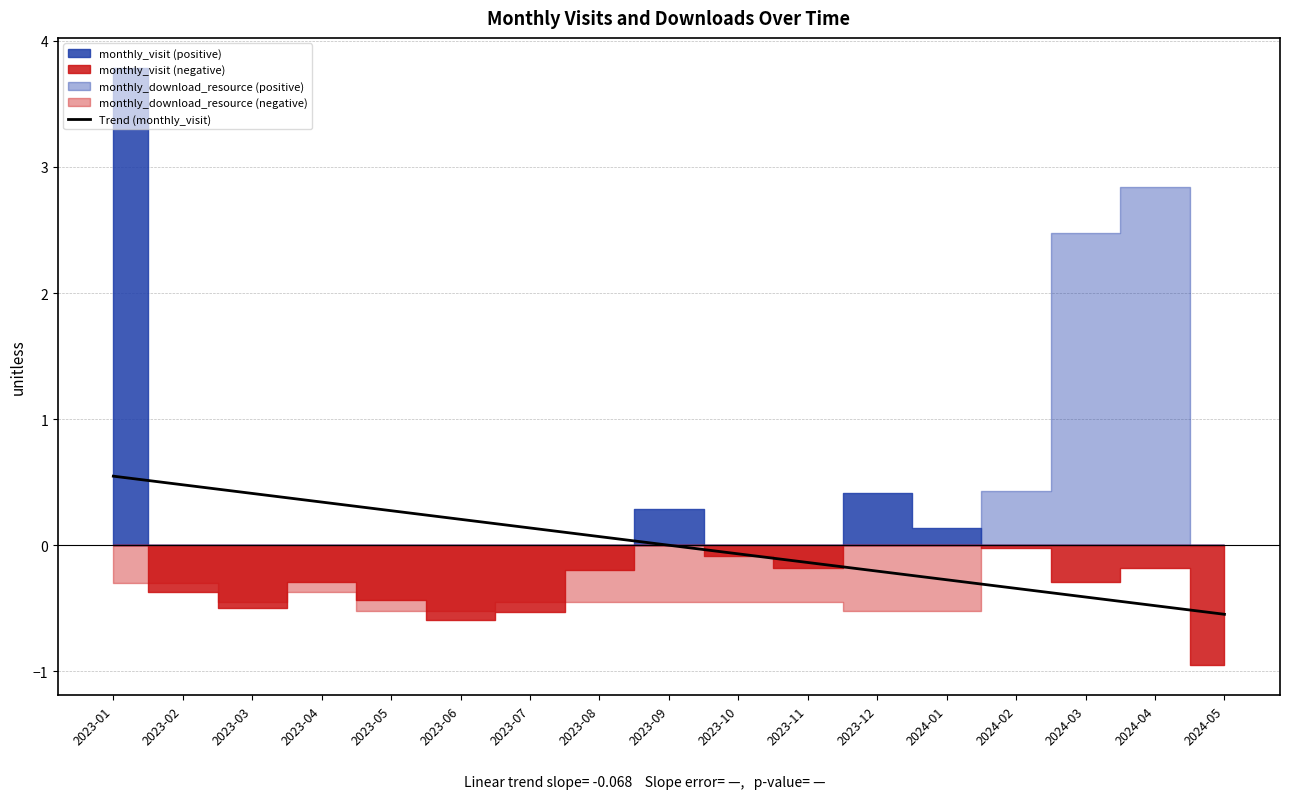

True or false: there are more than 0 points higher than both neighbors.

False